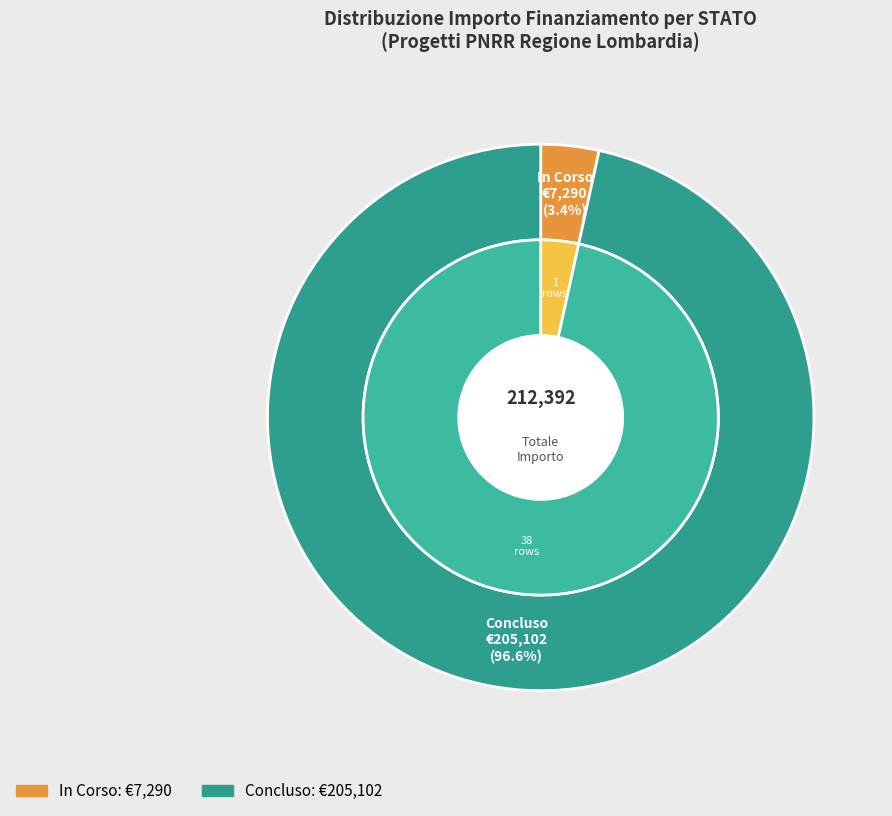

The In Corso slice represents 71% of the pie. True or false?

False